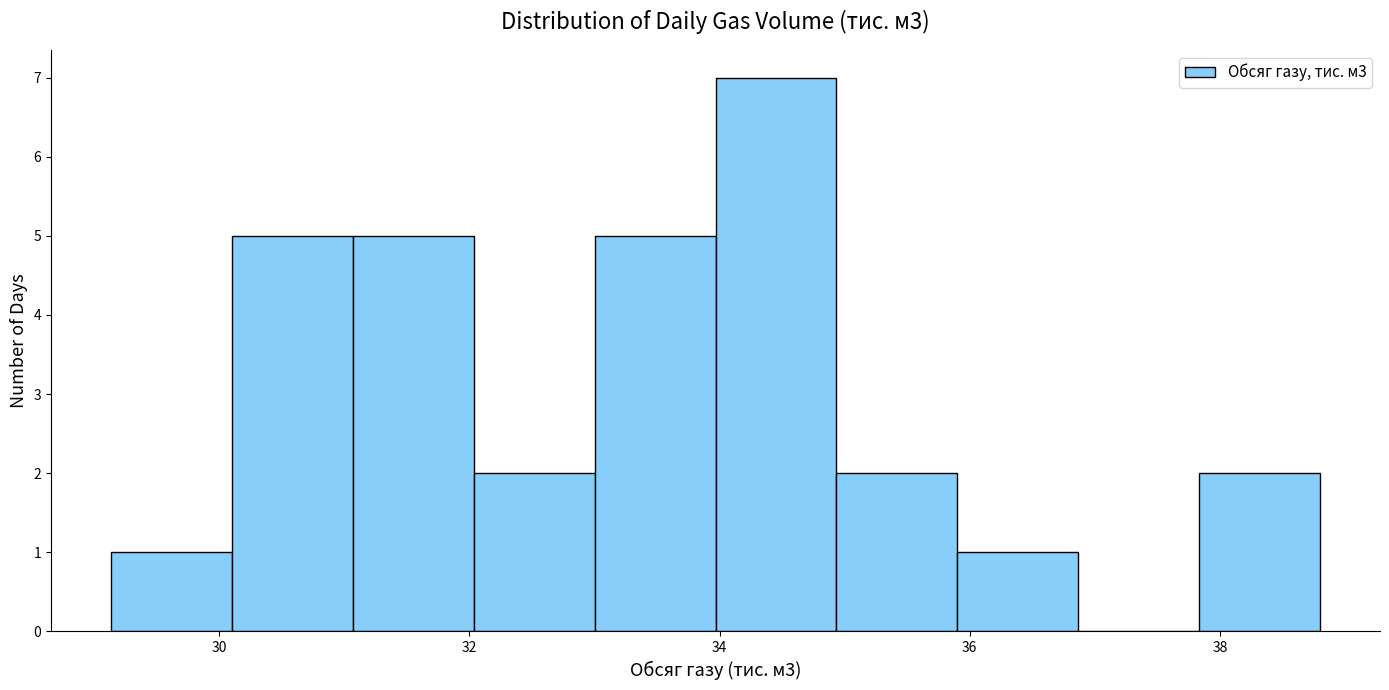

Reading left to right, transcribe this chart: for each bar, give the range it covers on the x-axis and its height. Neither the bar edges nor the heights are printed on the chart, so give them approximately, as read against the axes.

29.2 to 30.2: 1
30.2 to 31.0: 5
31.0 to 32.0: 5
32.0 to 33.0: 2
33.0 to 34.0: 5
34.0 to 35.0: 7
35.0 to 35.8: 2
35.8 to 36.8: 1
36.8 to 37.8: 0
37.8 to 38.8: 2